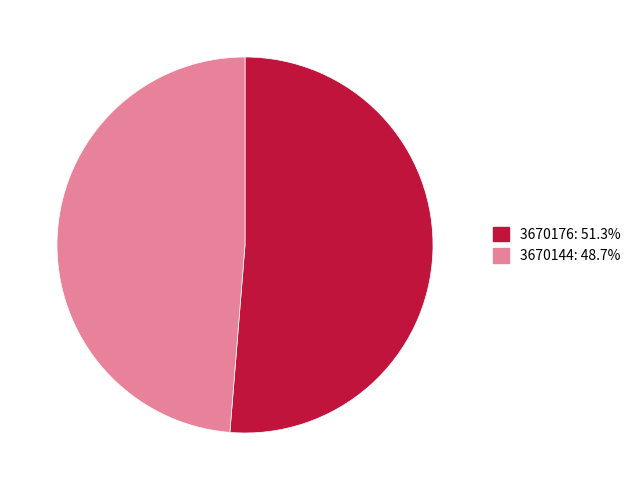

What is the ratio of the value at 3670144 to the value at 3670176?

0.9